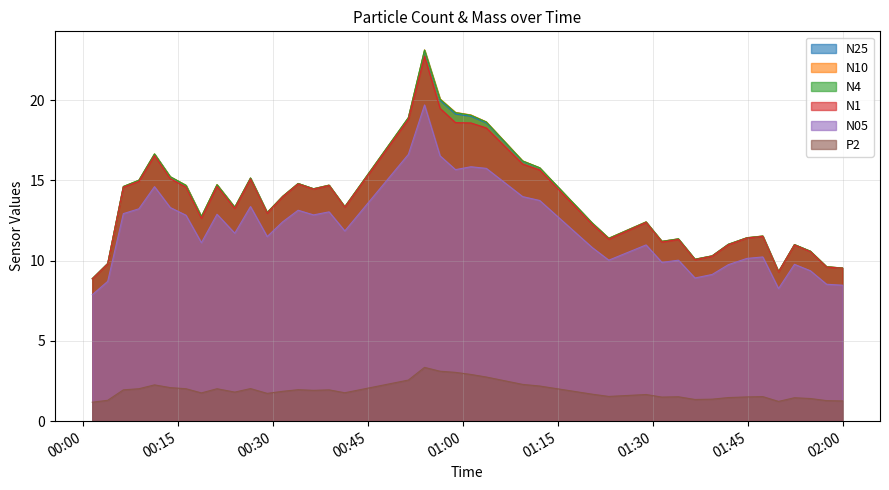

How many categories are shown in the chart?

40